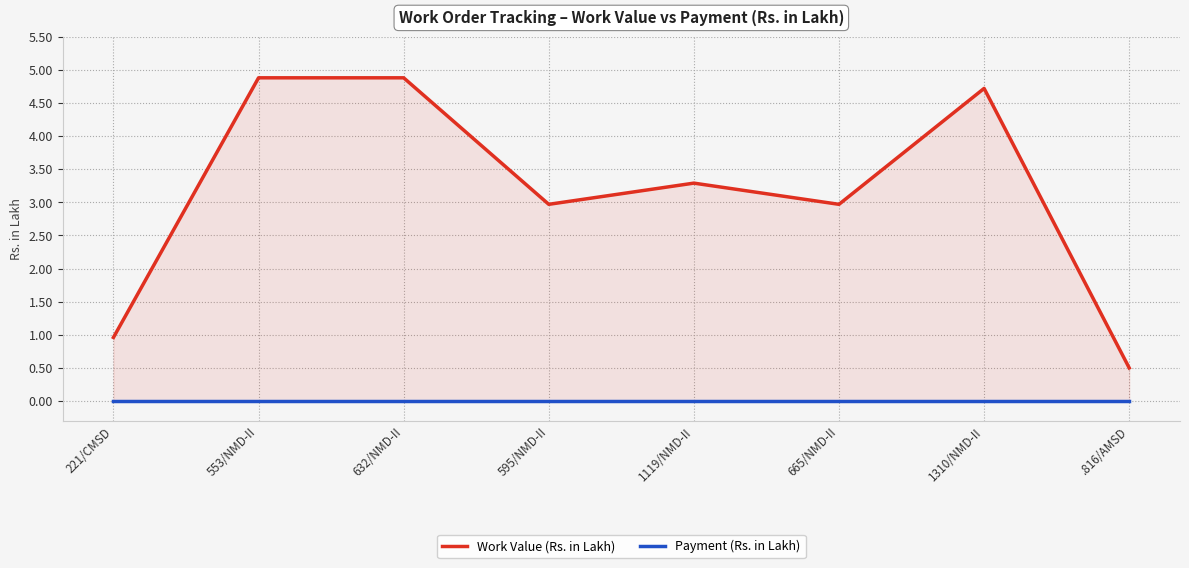

What is the difference between the second highest and minimum values in the Work Value (Rs. in Lakh) series?

4.4